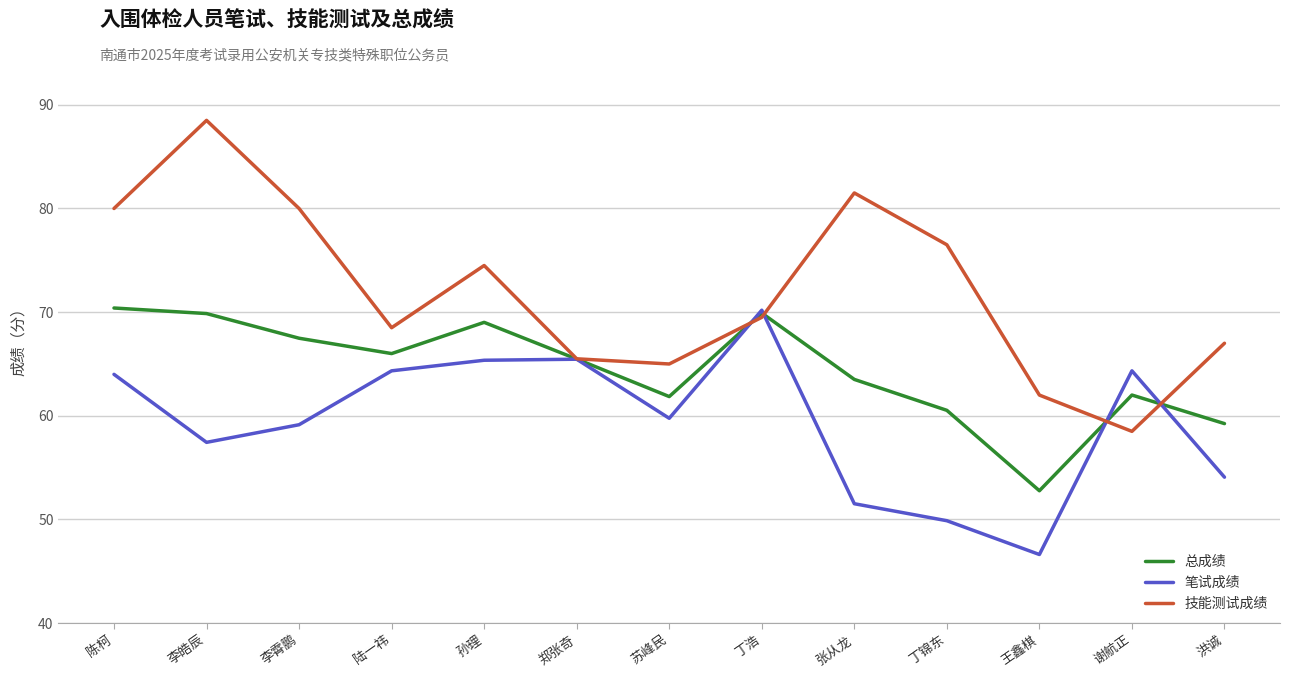

Does the chart display data point markers on the line(s)?

No